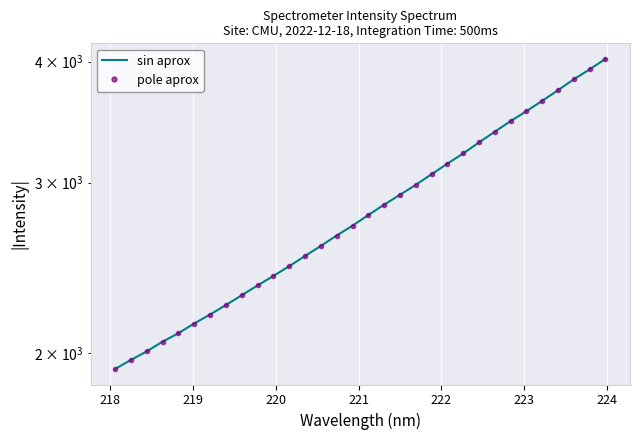

Which series has the widest spread of values?

sin aprox